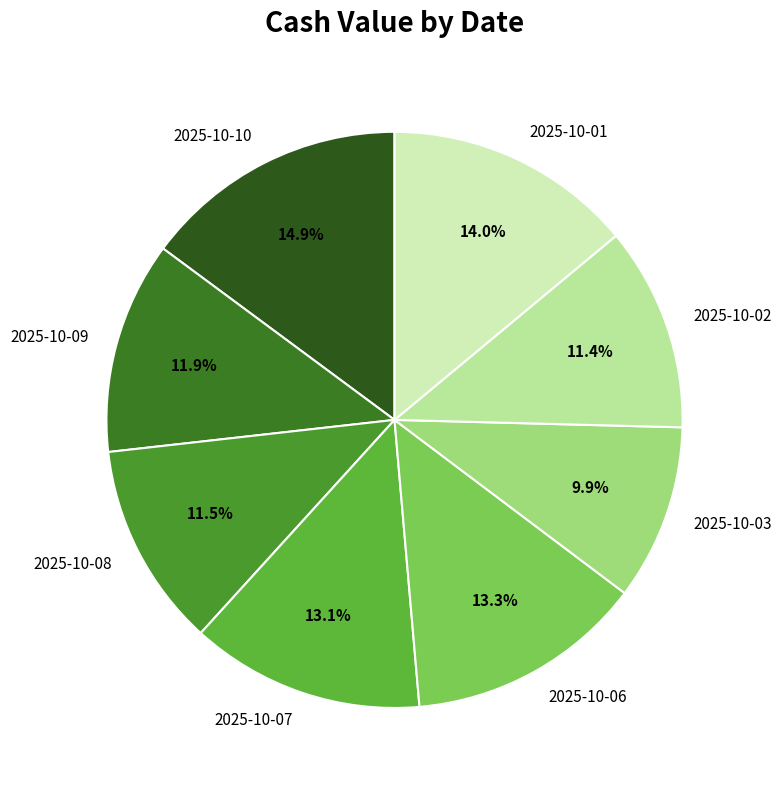

What is the smallest slice in the pie chart?

2025-10-03